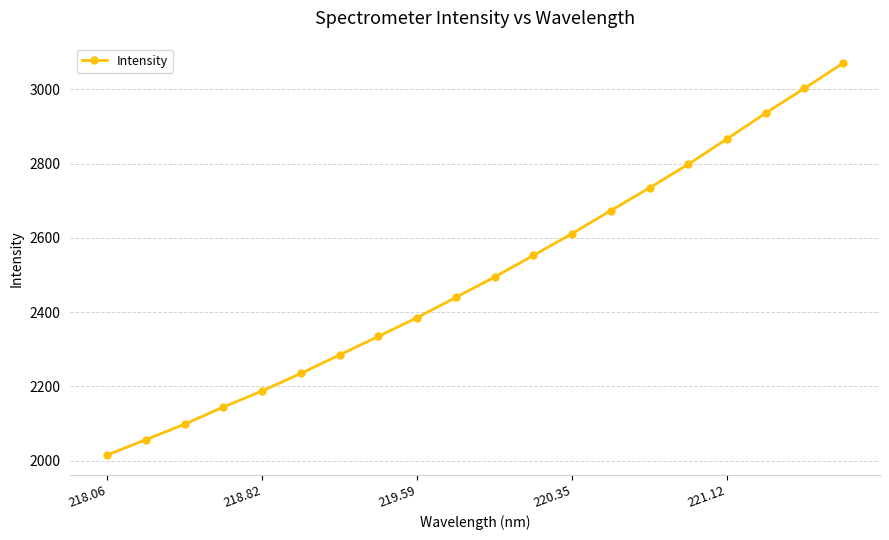

What is the sum of all values?

49922.5